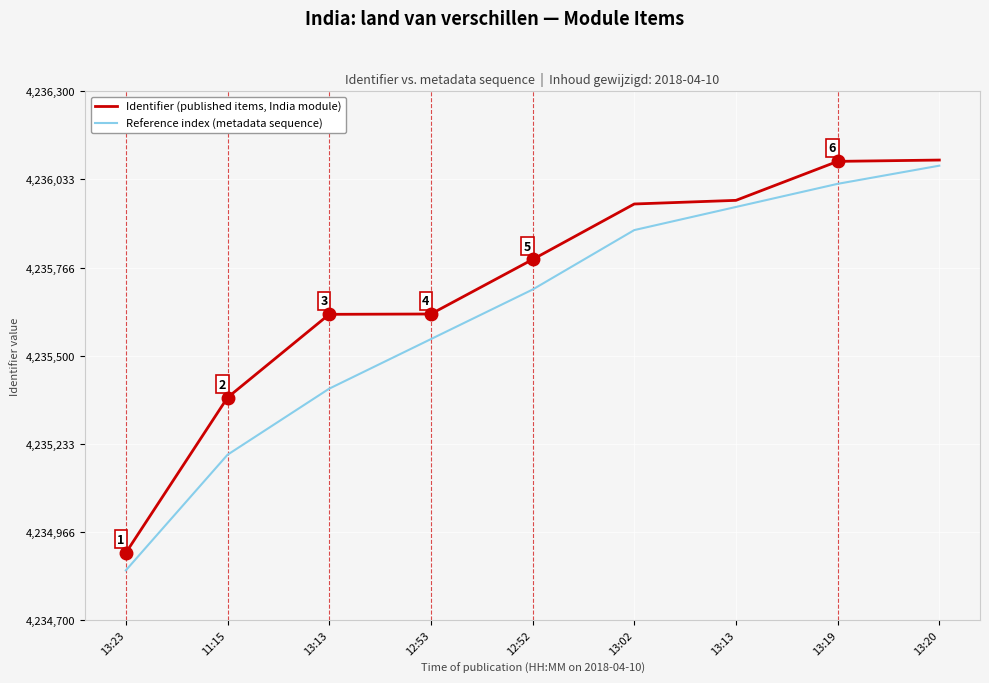

What is the average value of the Reference index (metadata sequence) series?

4235625